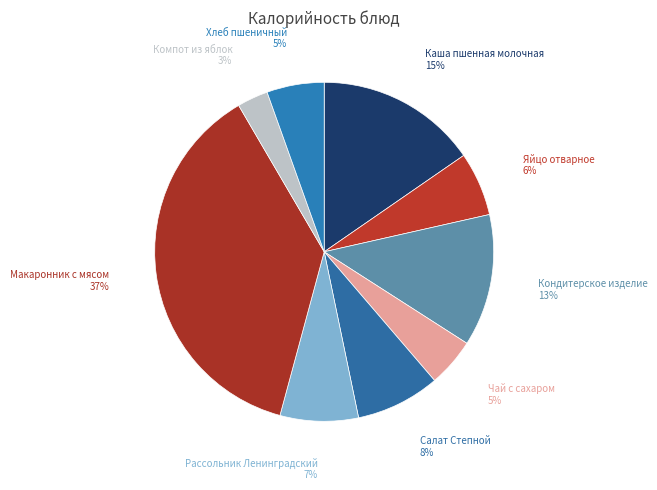

The Компот из яблок slice represents 3% of the pie. True or false?

True